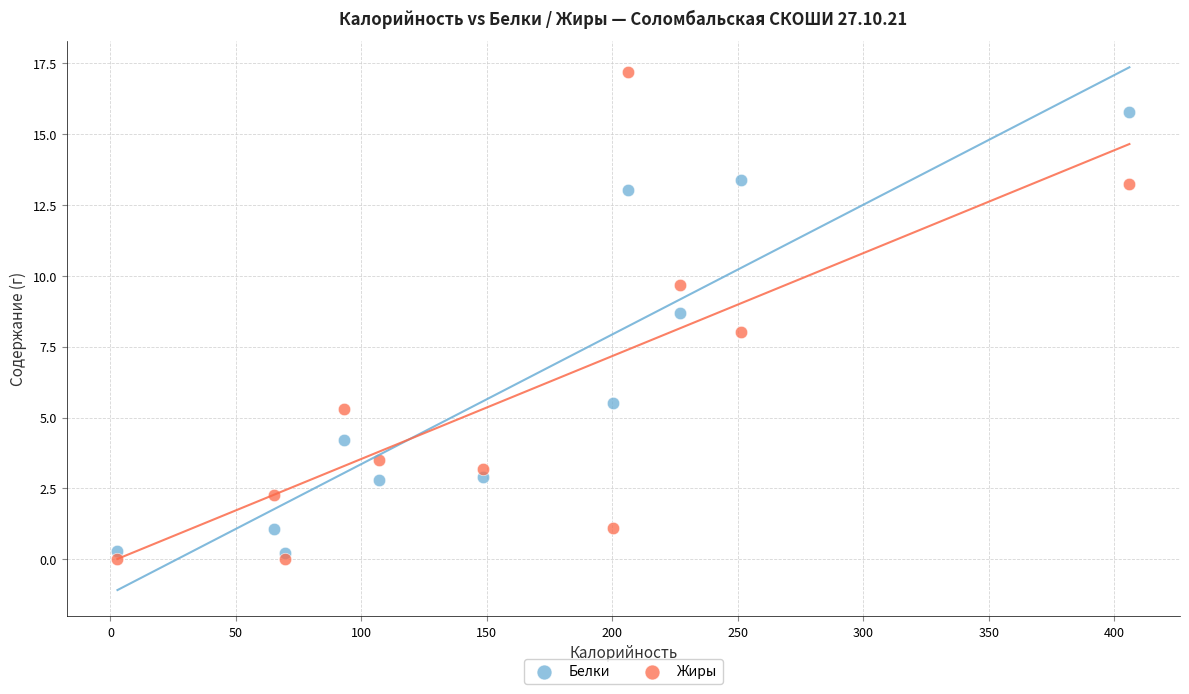

In the Белки series, what Y value is closest to 7?

5.5